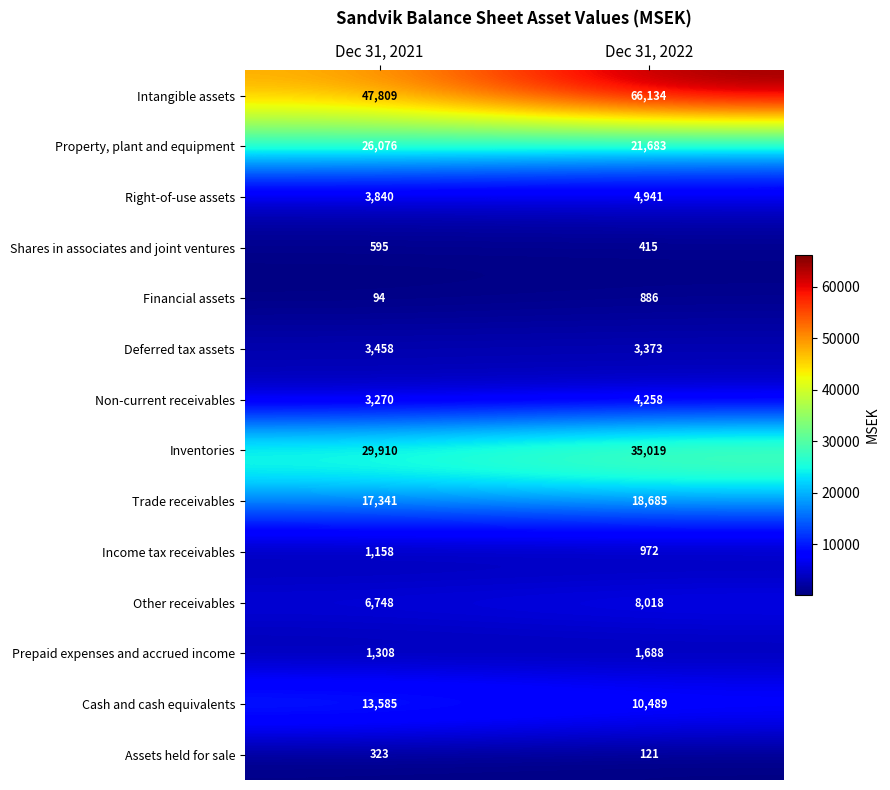

Where is Inventories nearest to the value 32464?

Dec 31, 2021